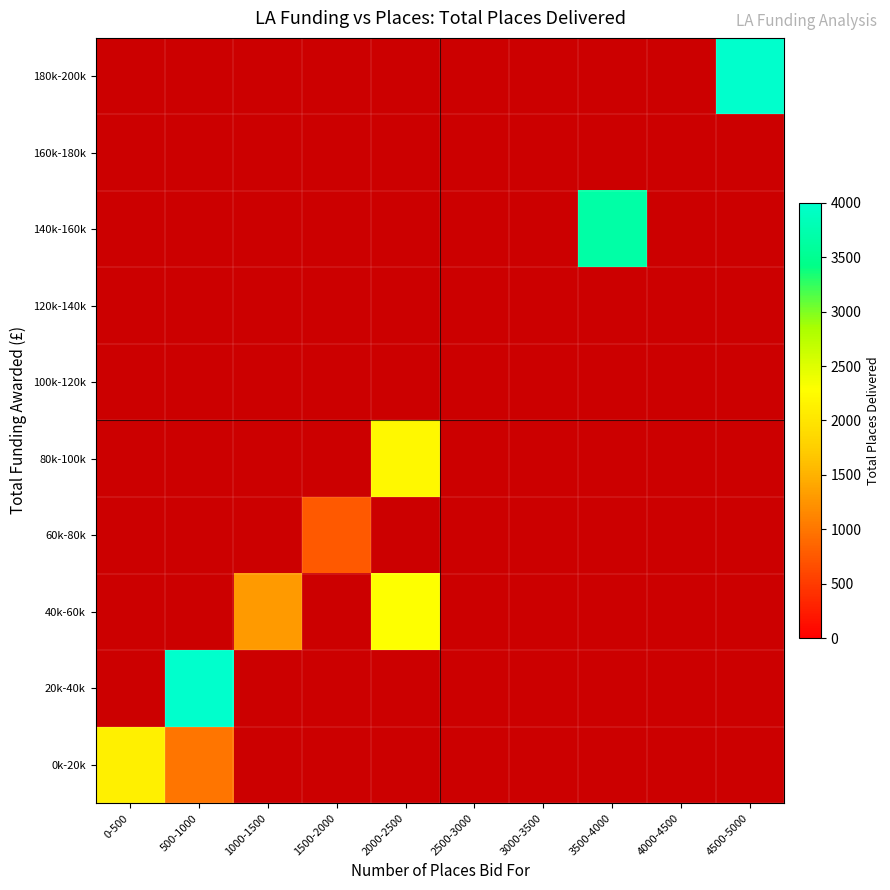

At how many categories does at least one series exceed 3269?

3